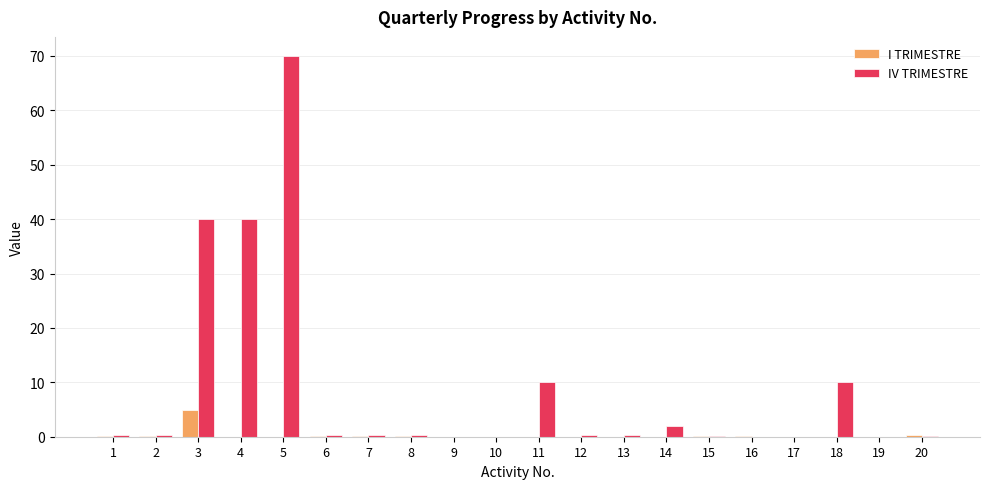

What is the sum of the I TRIMESTRE values at 10 and 2?

0.1